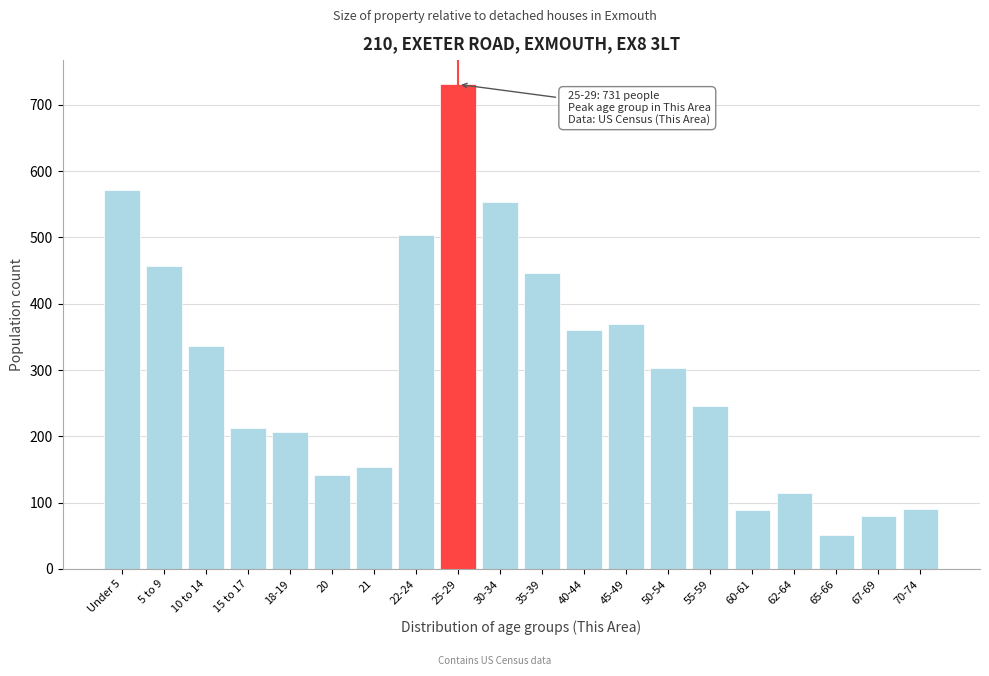

What position from the left is 60-61?

16